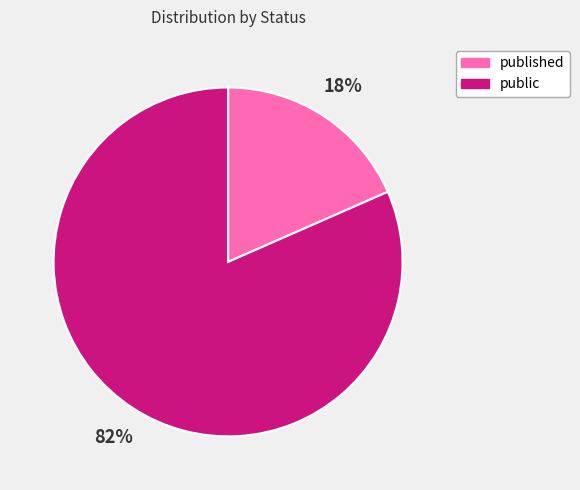

To the nearest percent, what is the combined percentage of published and public?

100%